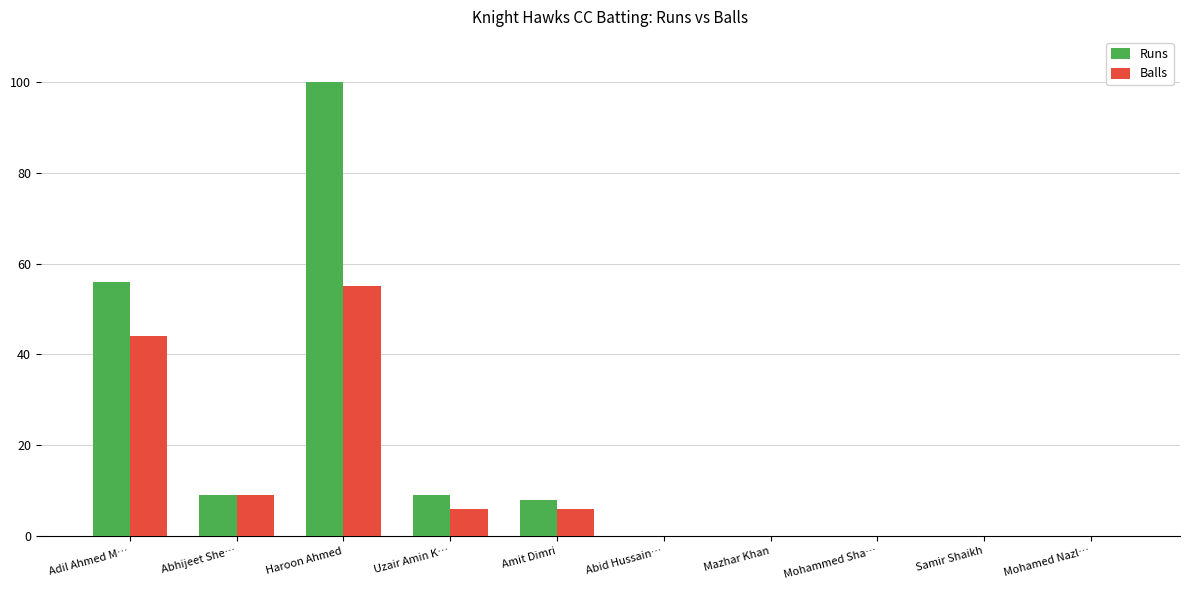

Is it true that Balls equals 24 at Samir Shaikh?

False